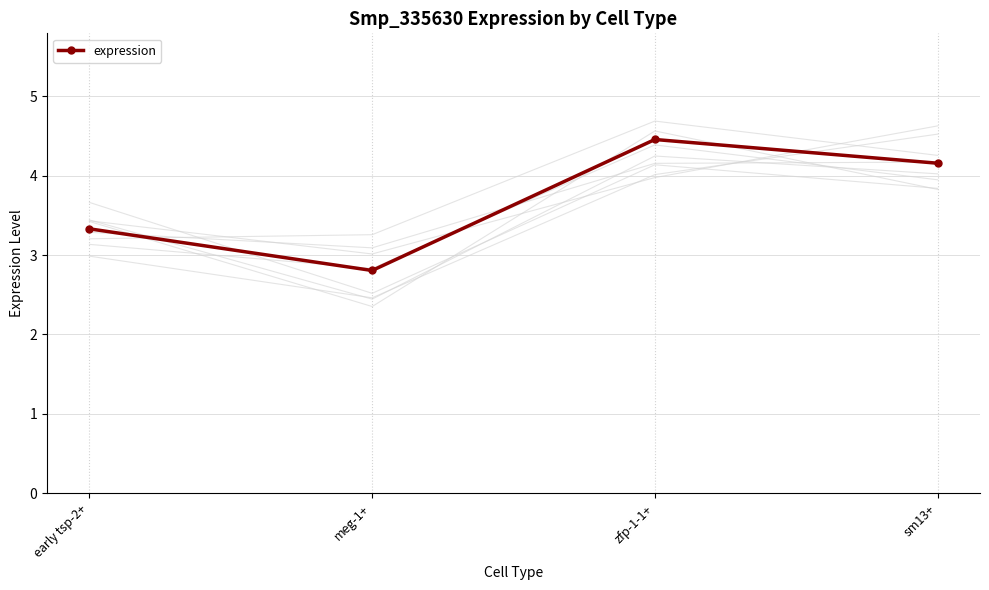

What is the maximum value shown in the chart?

4.5